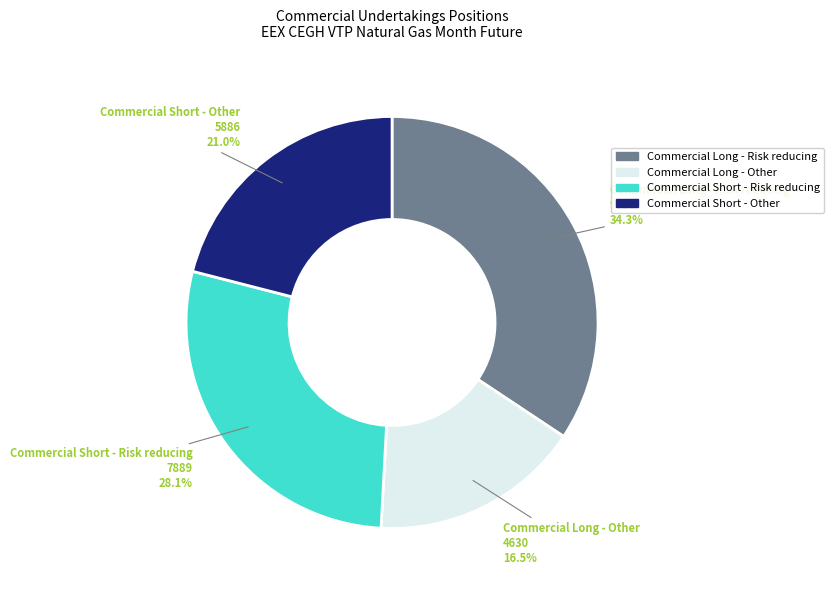

Does any single category account for the majority?

No